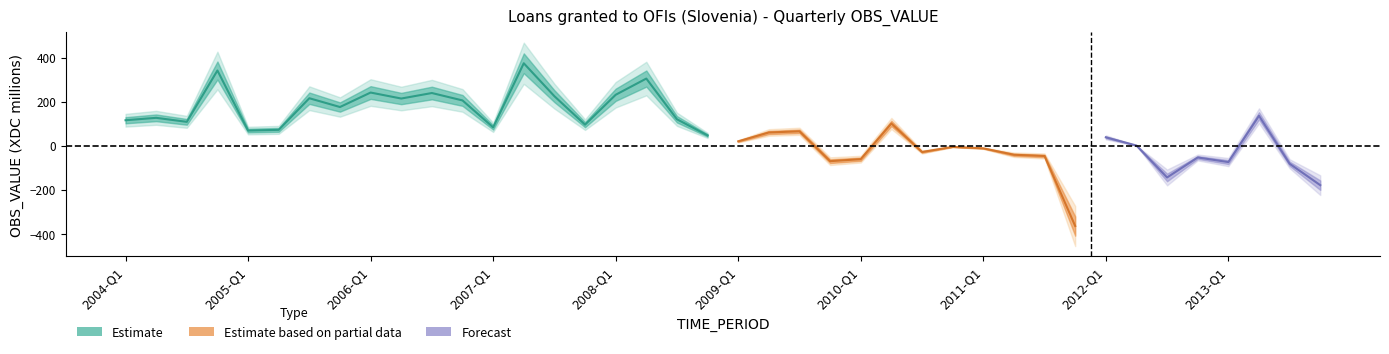

Between 2007-Q3 and 2012-Q3, which is larger?

2007-Q3